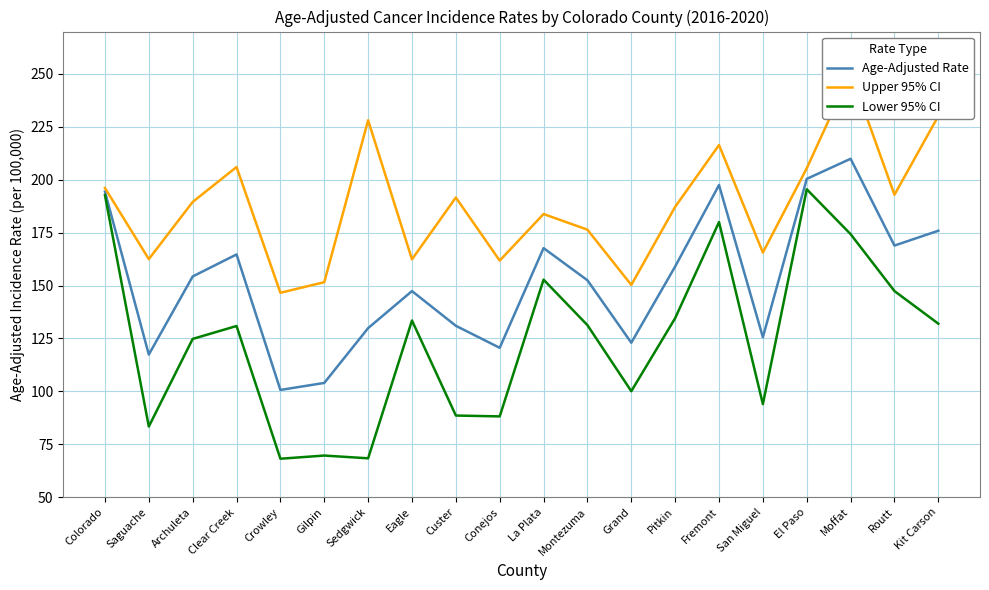

What is the value of the Lower 95% CI point at the 9th from the left?

88.6